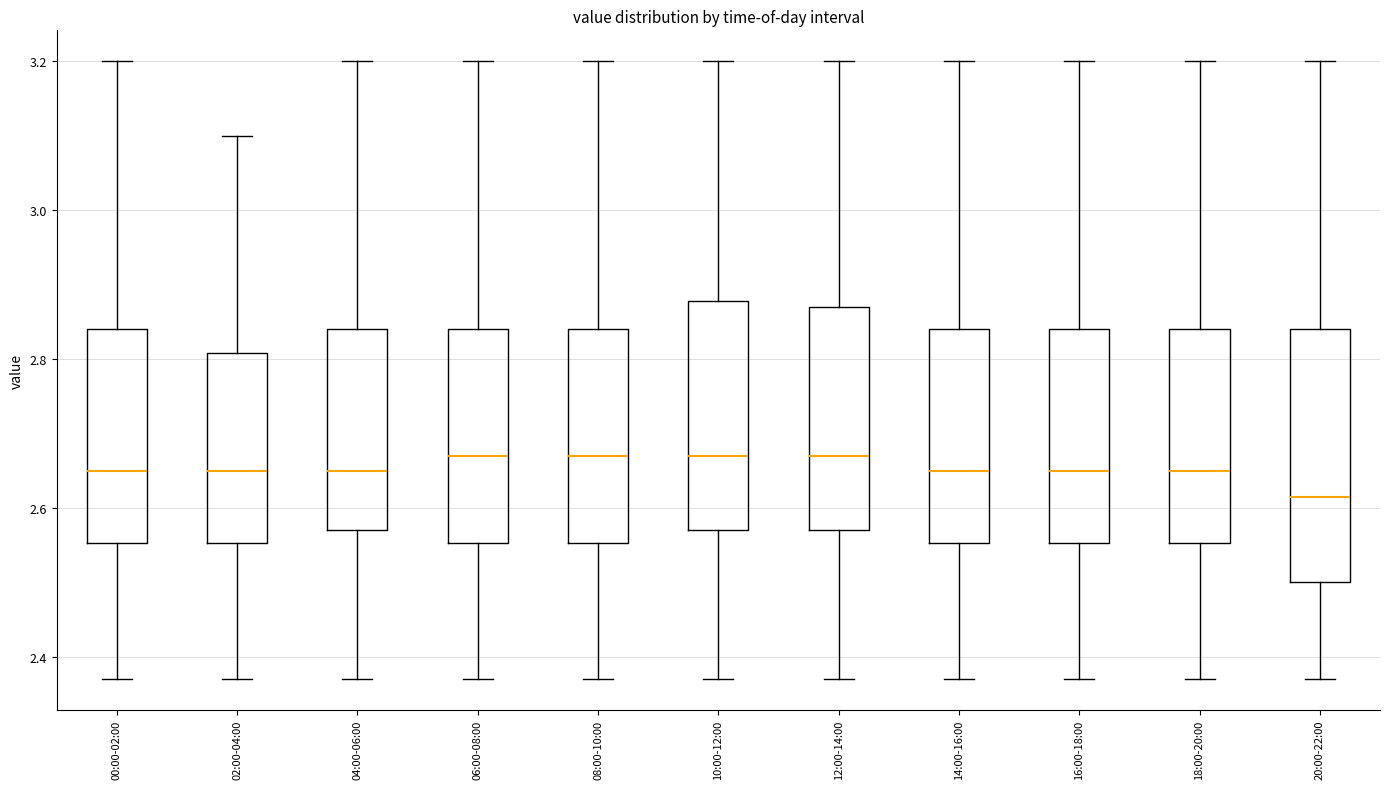

Where does the median line of the box for 12:00-14:00 sit on the y-axis? The values are not printed on the chart, so give them approximately, as read against the axis.

2.68